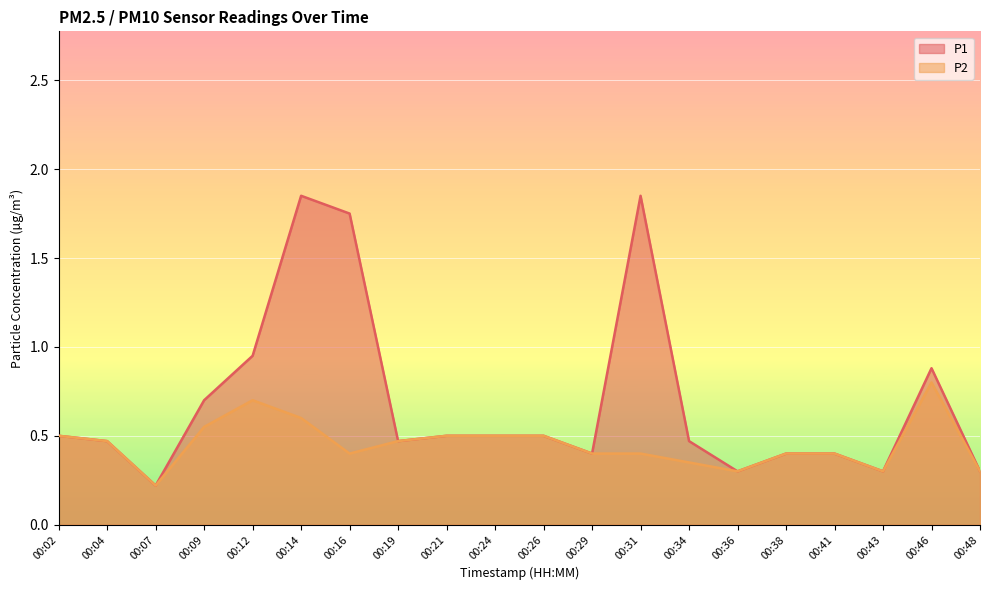

What are all the series names shown in the legend?

P1, P2